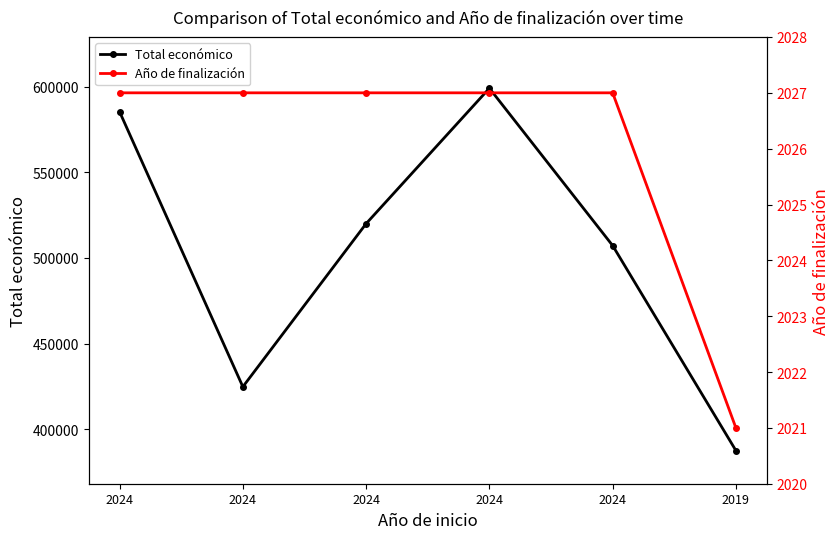

What is the difference between the second highest and minimum values in the Total económico series?

198034